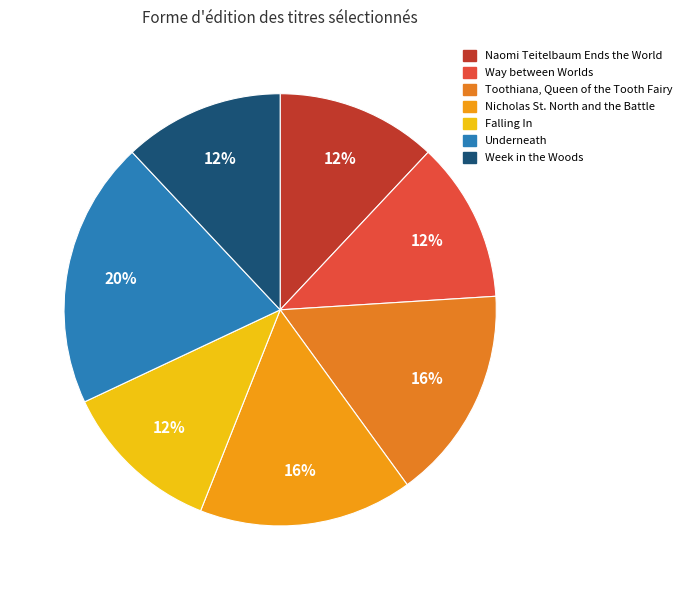

Is it true that Nicholas St. North and the Battle is 16% of the pie?

True